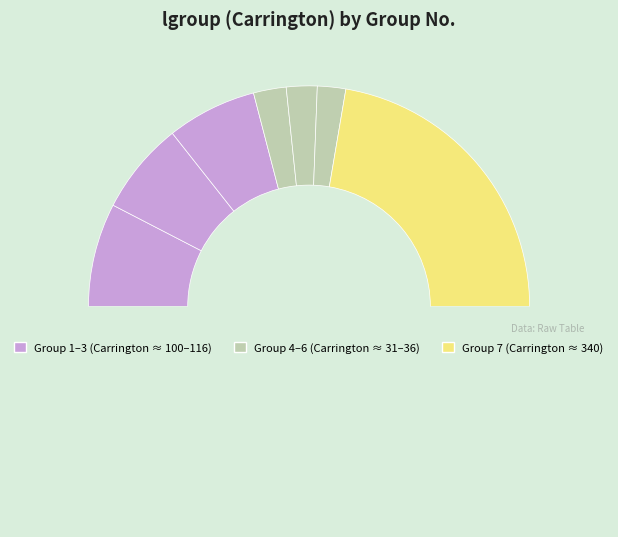

To the nearest percent, what is the average slice percentage?

14%